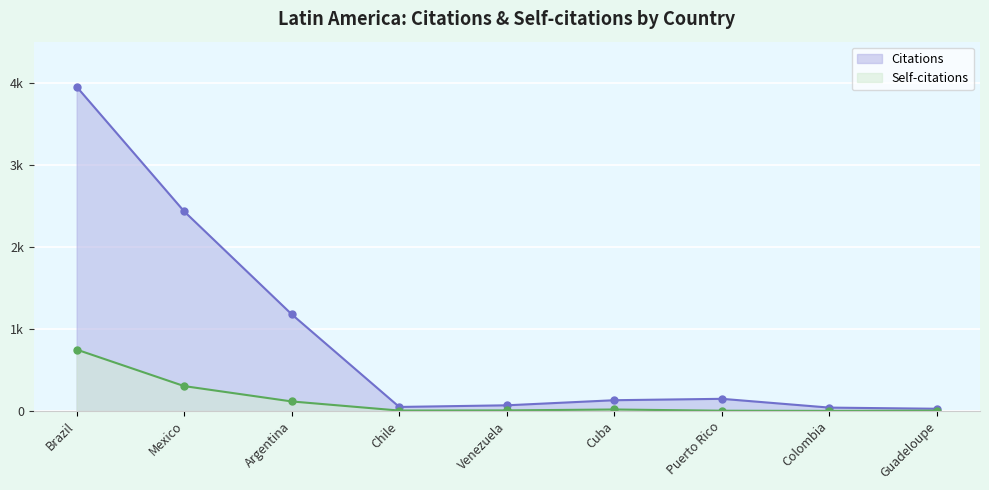

What is the average value of the Citations series?

892